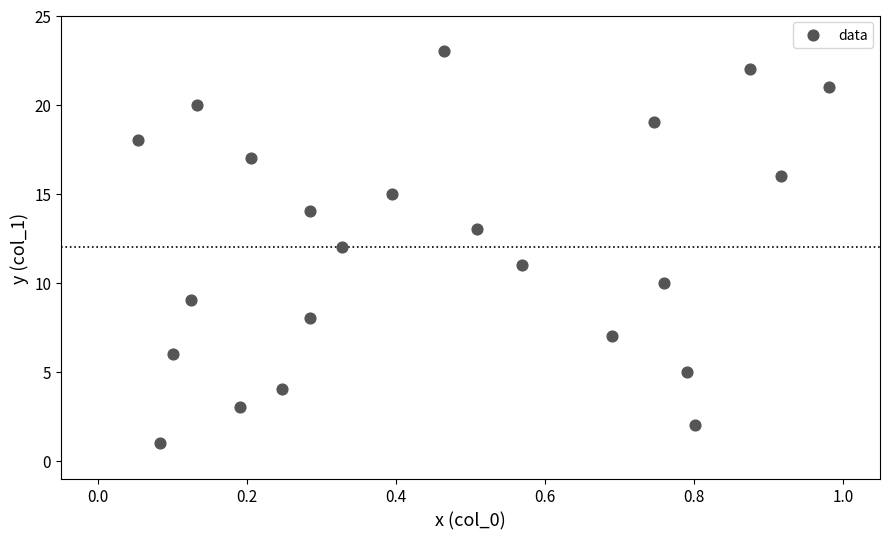

What is the range of Y values (max minus min)?

22